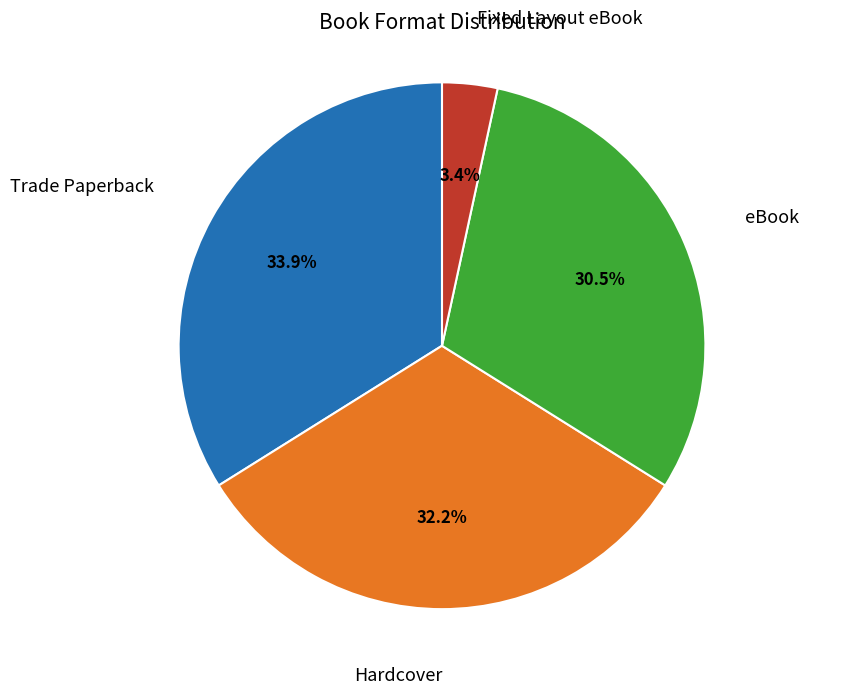

Is it true that Trade Paperback is 34% of the pie?

True